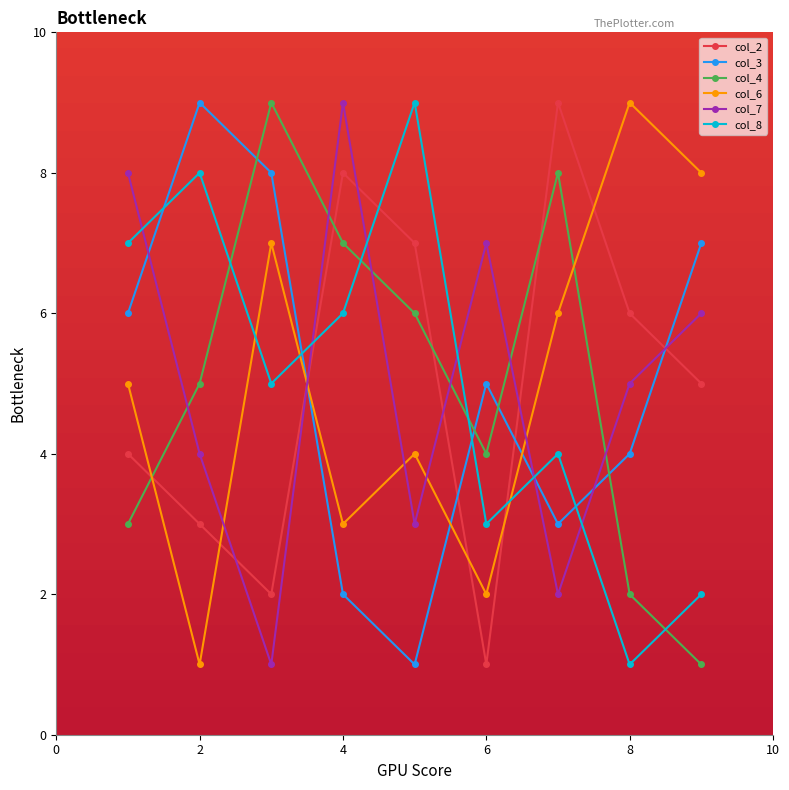

True or false: col_3 has more than 1 interior local peaks.

True